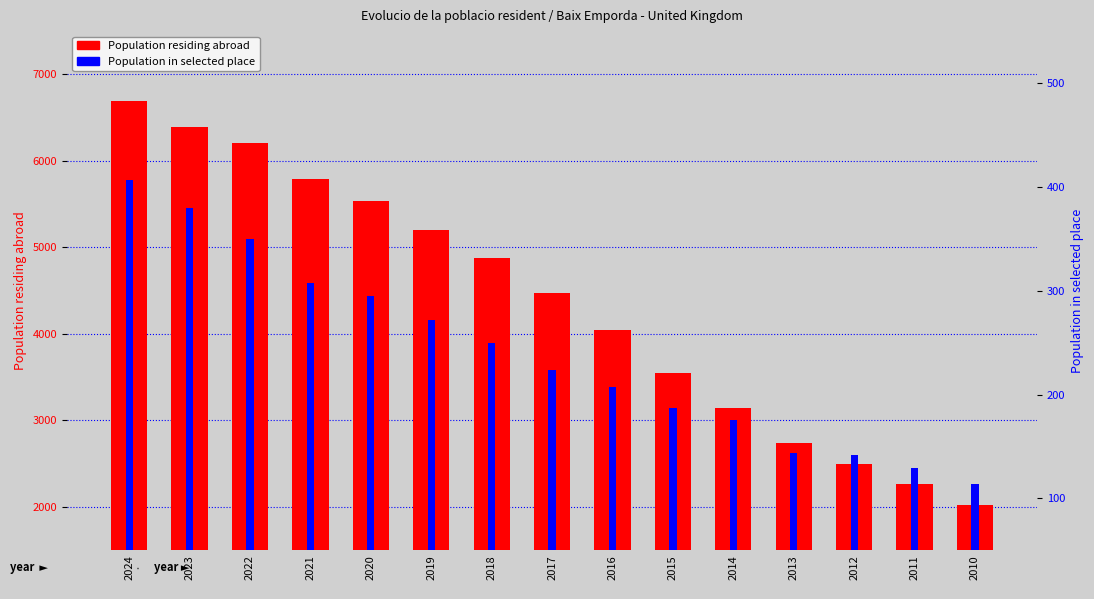

What is the value of the Population residing abroad bar at the 4th from the left?

5794